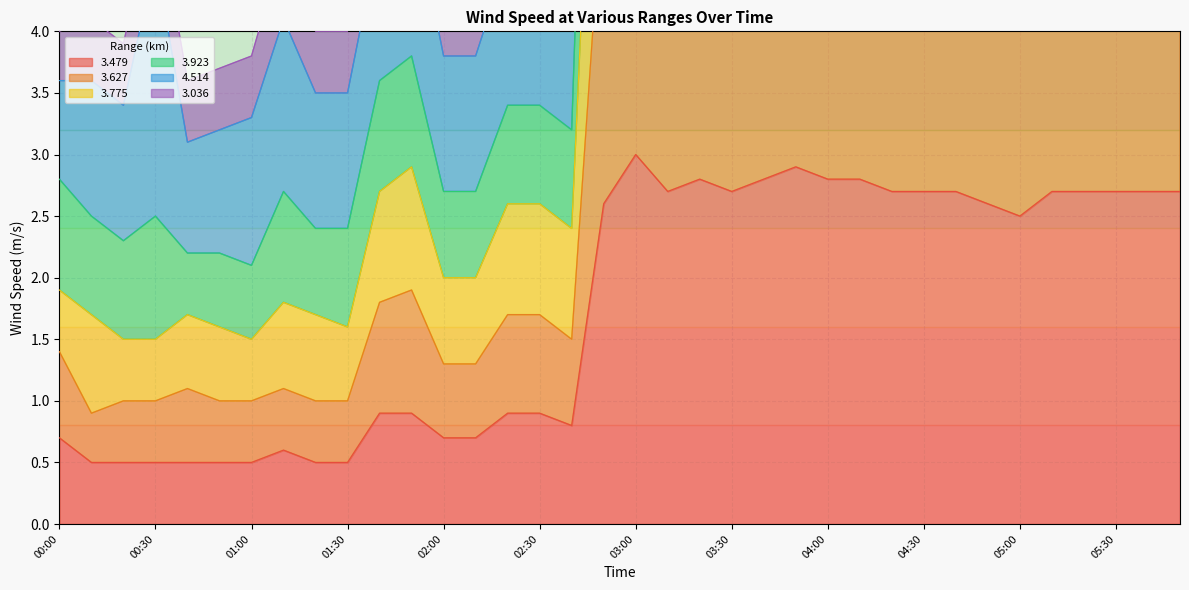

What position from the left is 04:20?

27